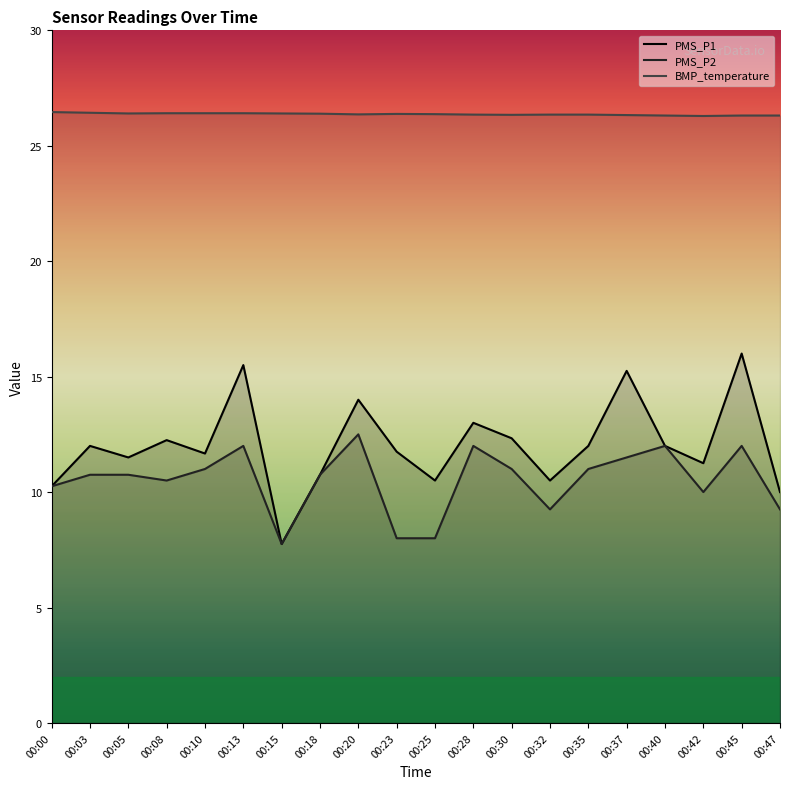

At which category is the sum across all series the highest?

00:45